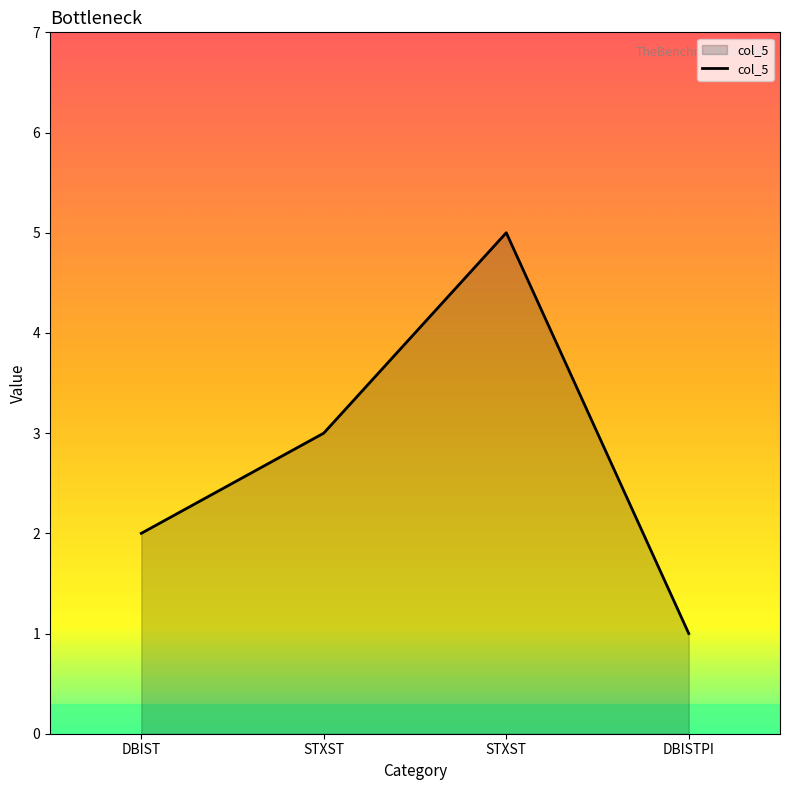

Which label corresponds to the largest value in the chart?

STXST